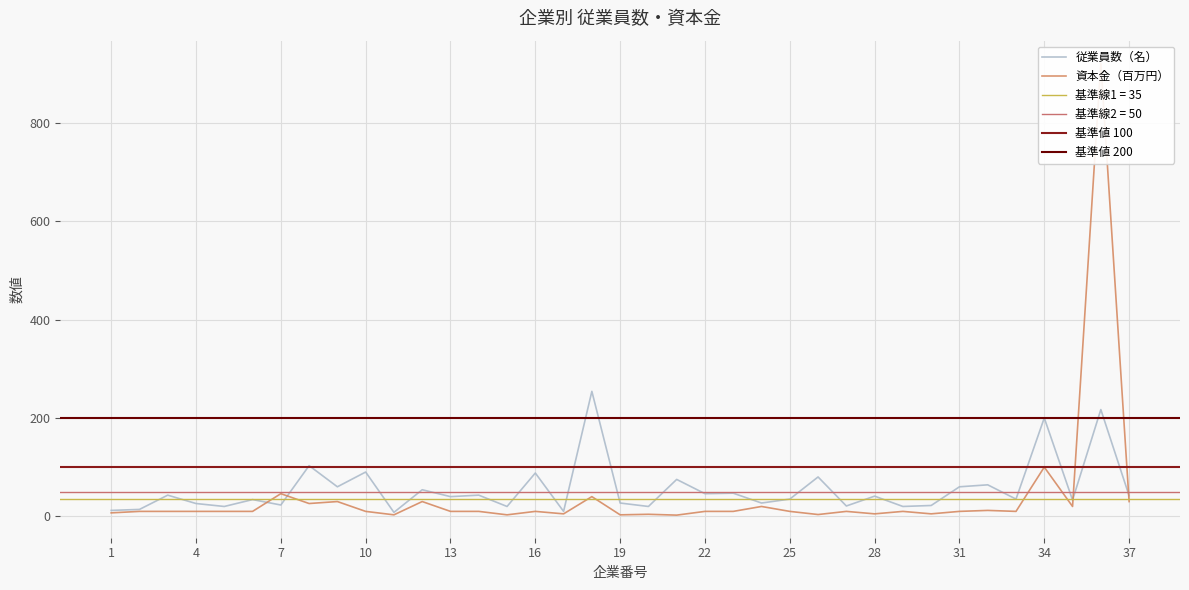

What is the highest value of the 従業員数（名） series?

254